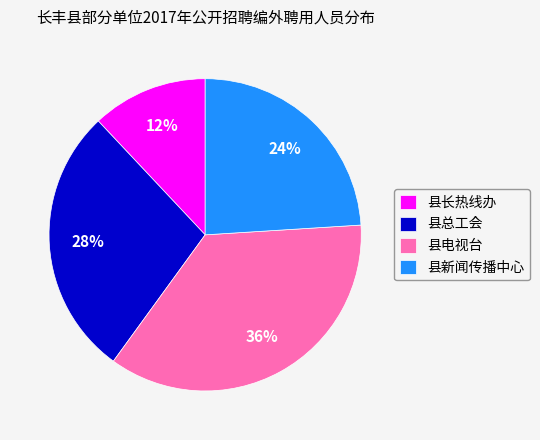

Do 县电视台 and 县总工会 together represent more than half of the pie?

Yes